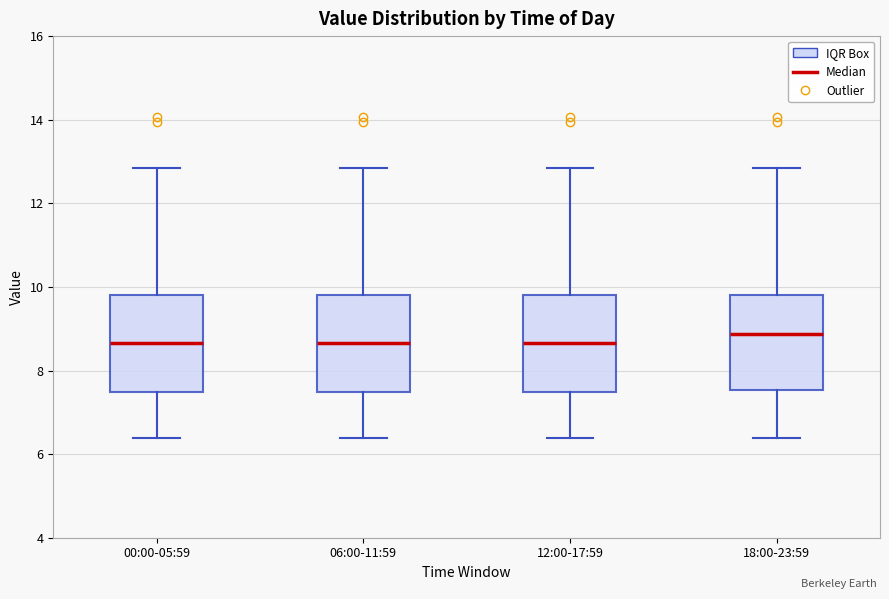

Reading left to right, read every box against the y-axis: the position of its median line, the range the box covers, and the ends of its whiskers. The values are not printed on the chart, so give them approximately, as read against the axis.

00:00-05:59: median 8.6, box 7.4 to 9.8, whiskers 6.4 to 12.8
06:00-11:59: median 8.6, box 7.4 to 9.8, whiskers 6.4 to 12.8
12:00-17:59: median 8.6, box 7.4 to 9.8, whiskers 6.4 to 12.8
18:00-23:59: median 8.8, box 7.6 to 9.8, whiskers 6.4 to 12.8